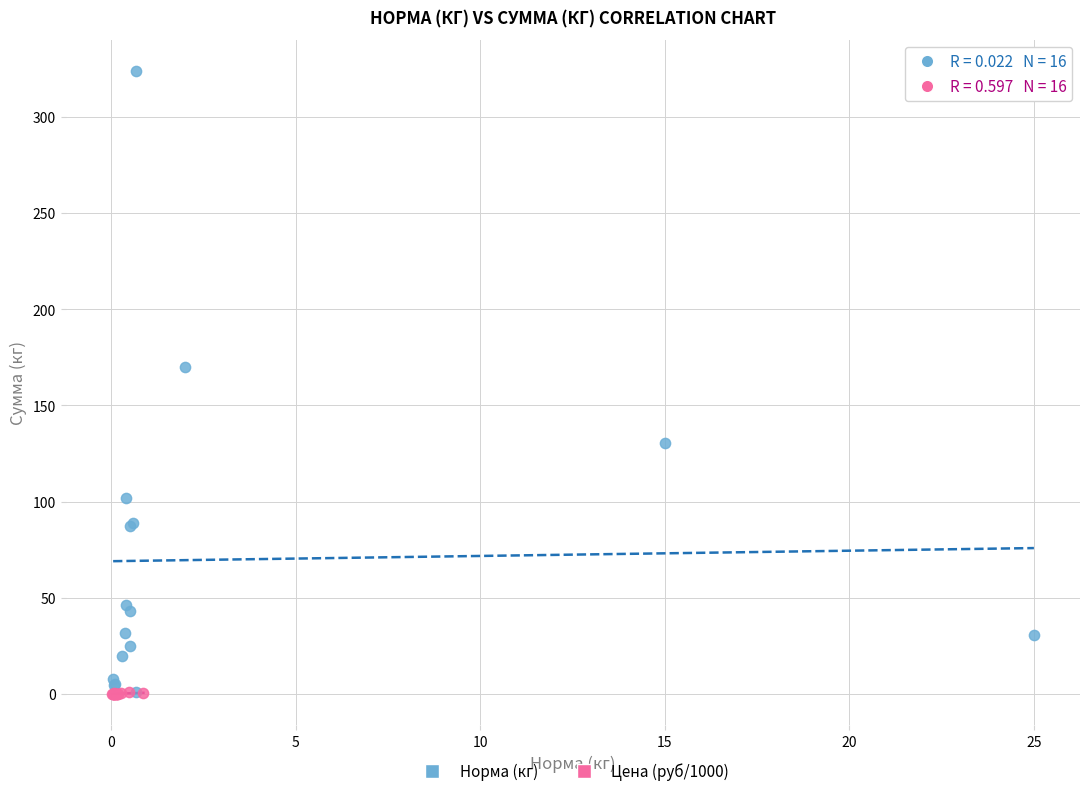

What are all the series names shown in the legend?

Норма (кг), Цена (руб/1000)